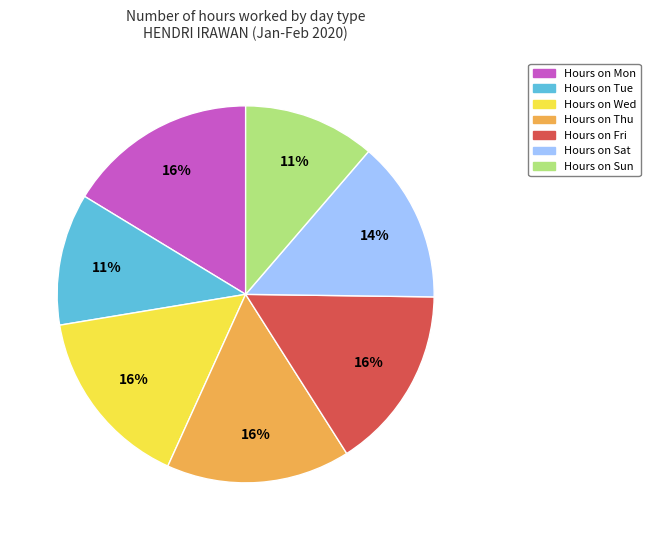

To the nearest percent, what is the average slice percentage?

14%